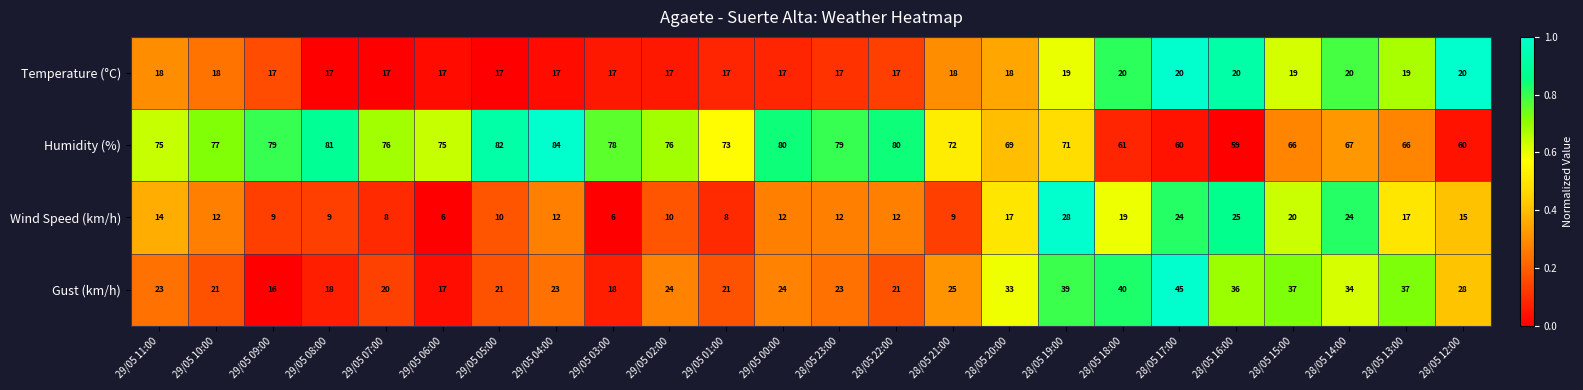

What is the spread (max minus min) of values at 29/05 08:00?

72